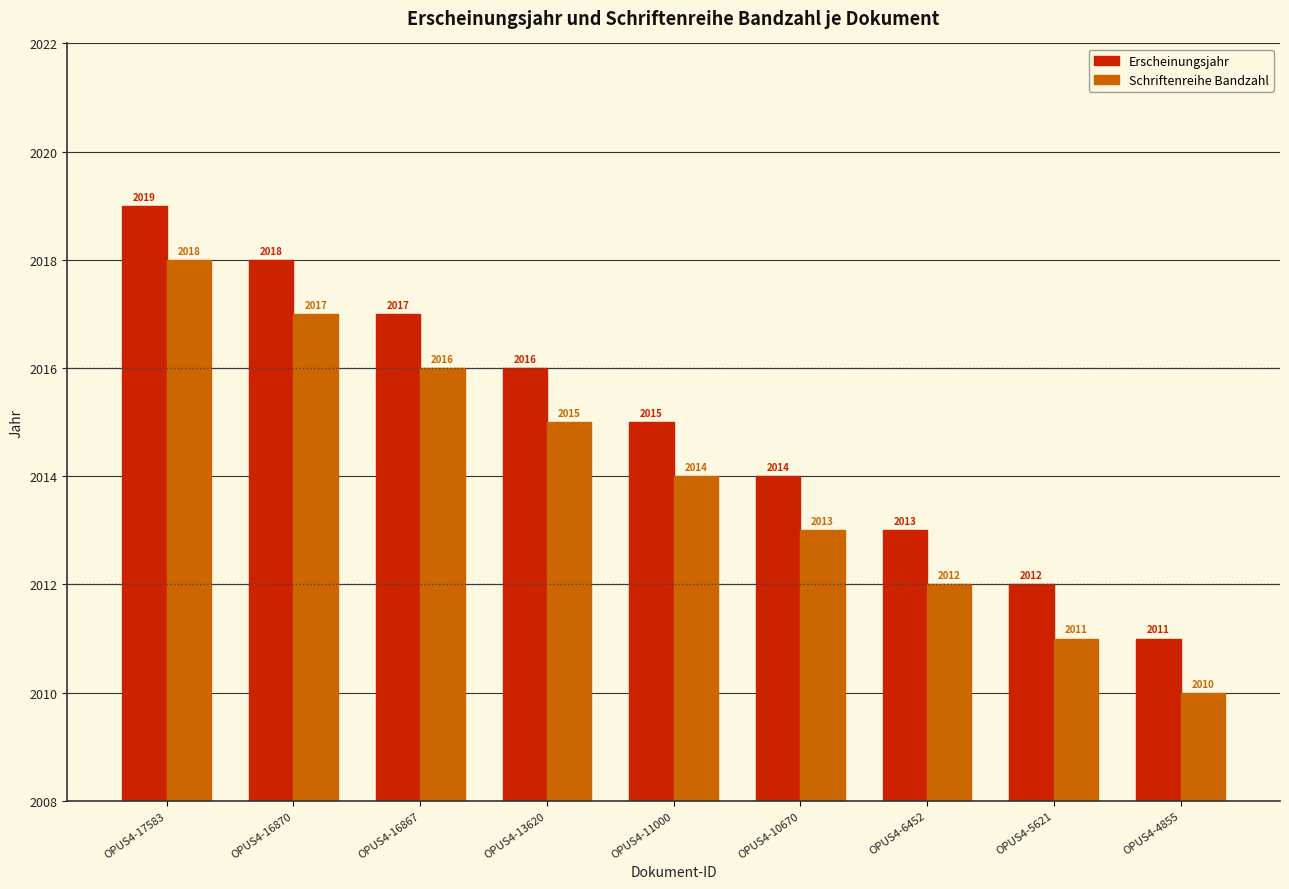

What is the difference between the maximum and minimum values in the Schriftenreihe Bandzahl series?

8